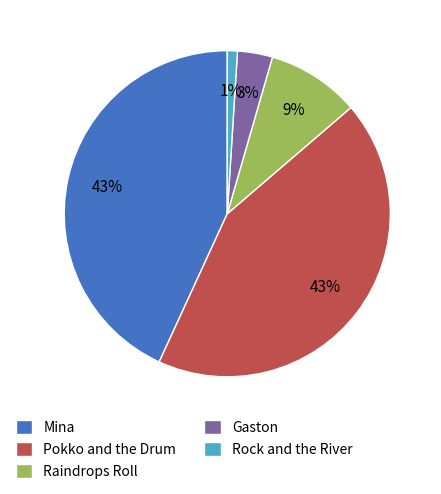

Is it true that Rock and the River is 11% of the pie?

False